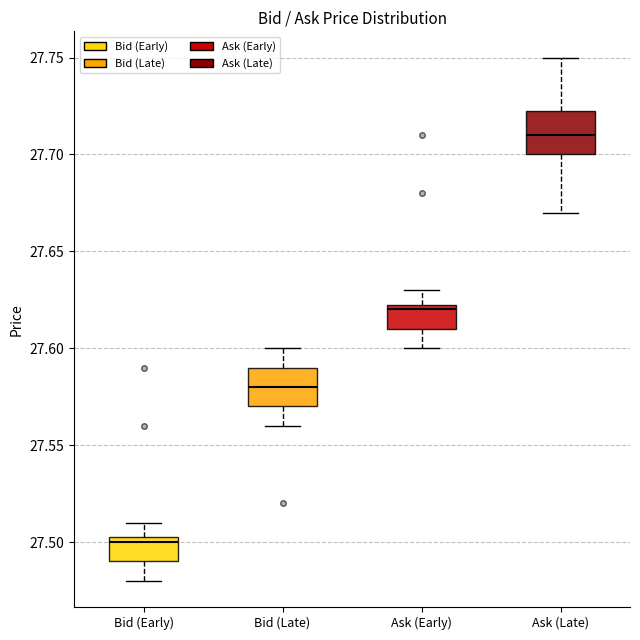

Where is the lower edge of the box for Bid (Late) on the y-axis? The values are not printed on the chart, so give them approximately, as read against the axis.

27.570